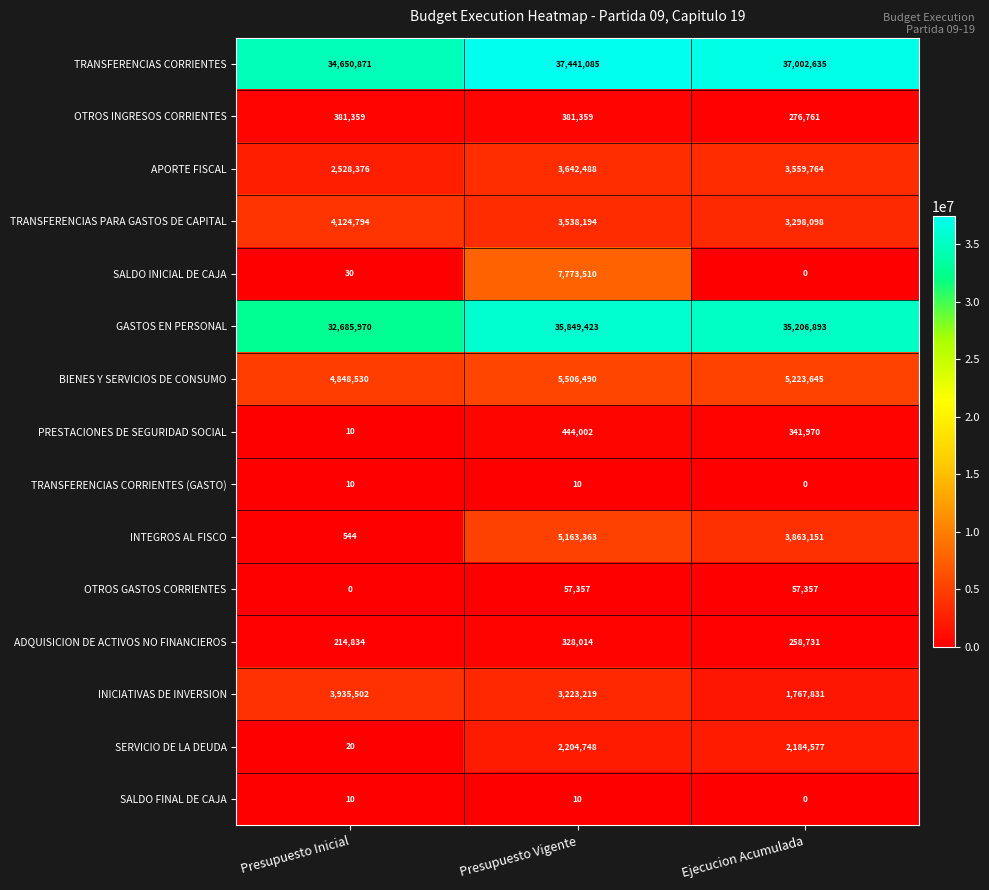

What is the difference between the highest and lowest values at Presupuesto Vigente?

37441075